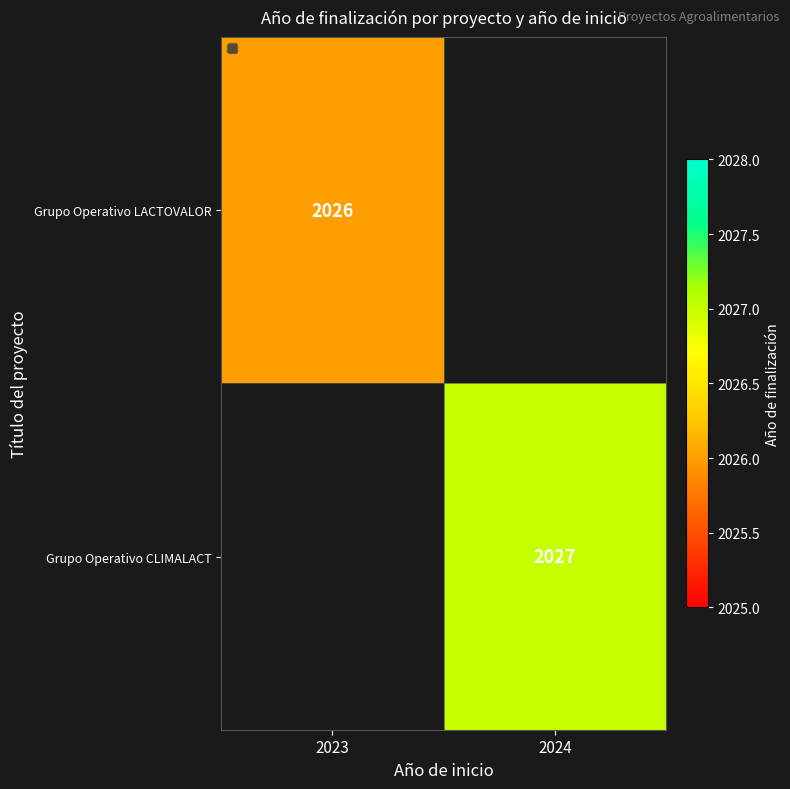

Is the value of Grupo Operativo CLIMALACT at 2024 greater than the value of Grupo Operativo LACTOVALOR at 2023?

Yes